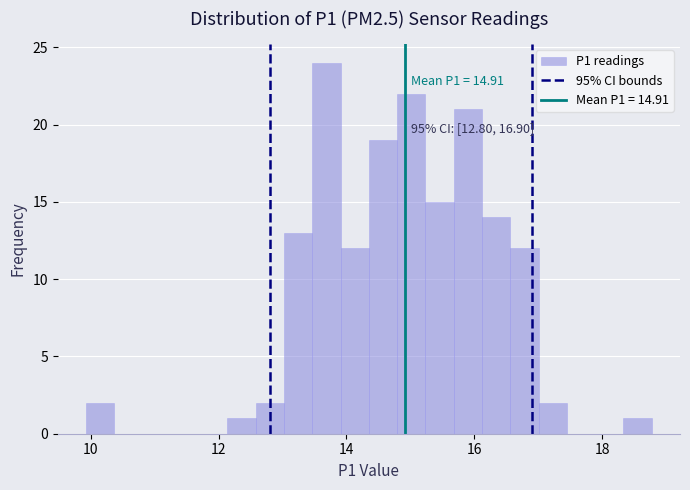

Read against the x-axis, roughly where is the centre of the tallest bar?

13.6